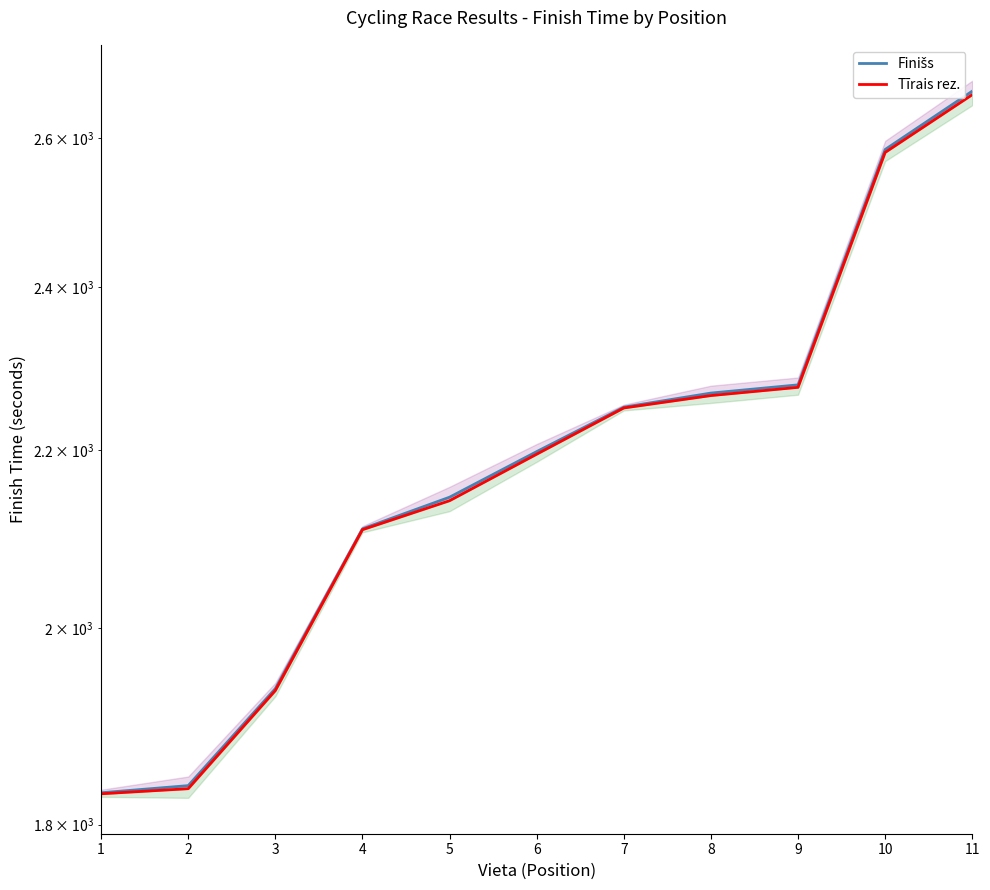

What is the spread (max minus min) of values at 6?

3